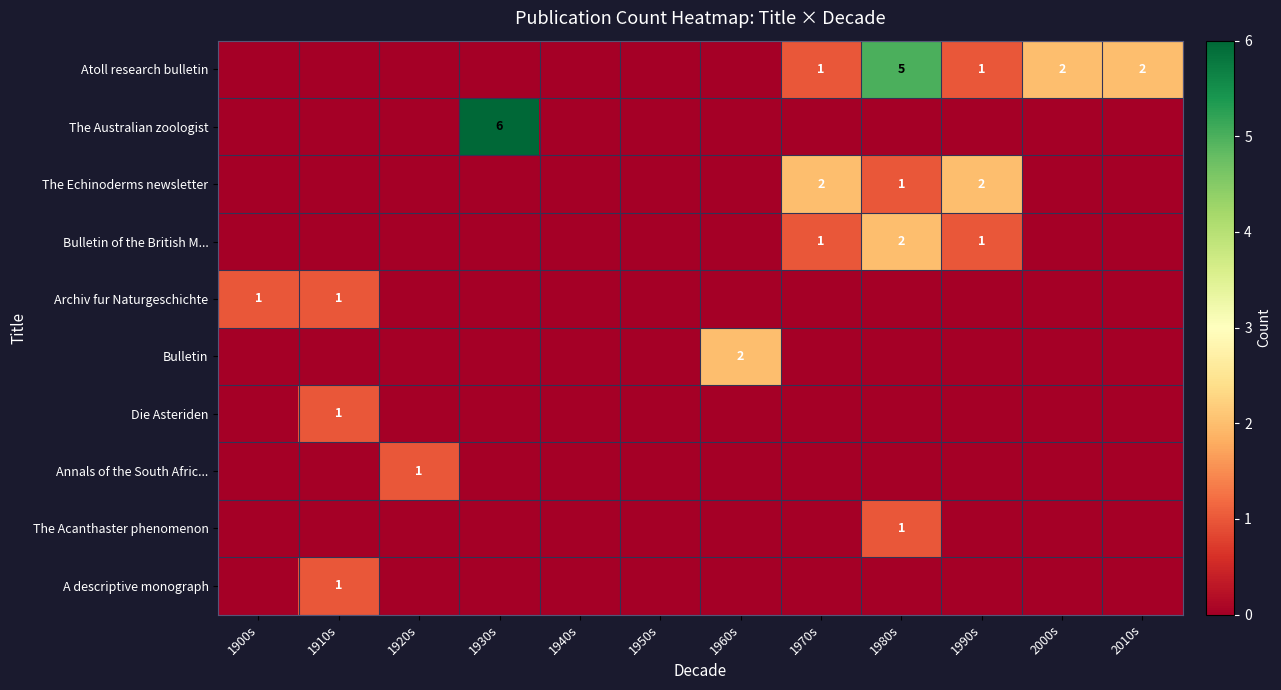

Count the The Australian zoologist values in the range 0 to 1.

11